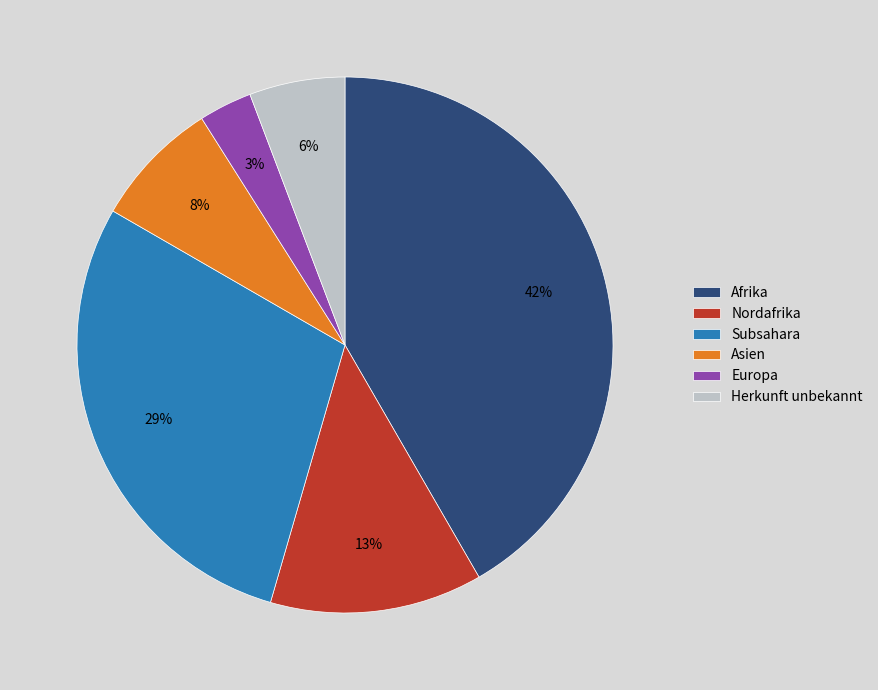

Is there any slice that represents more than half of the pie?

No